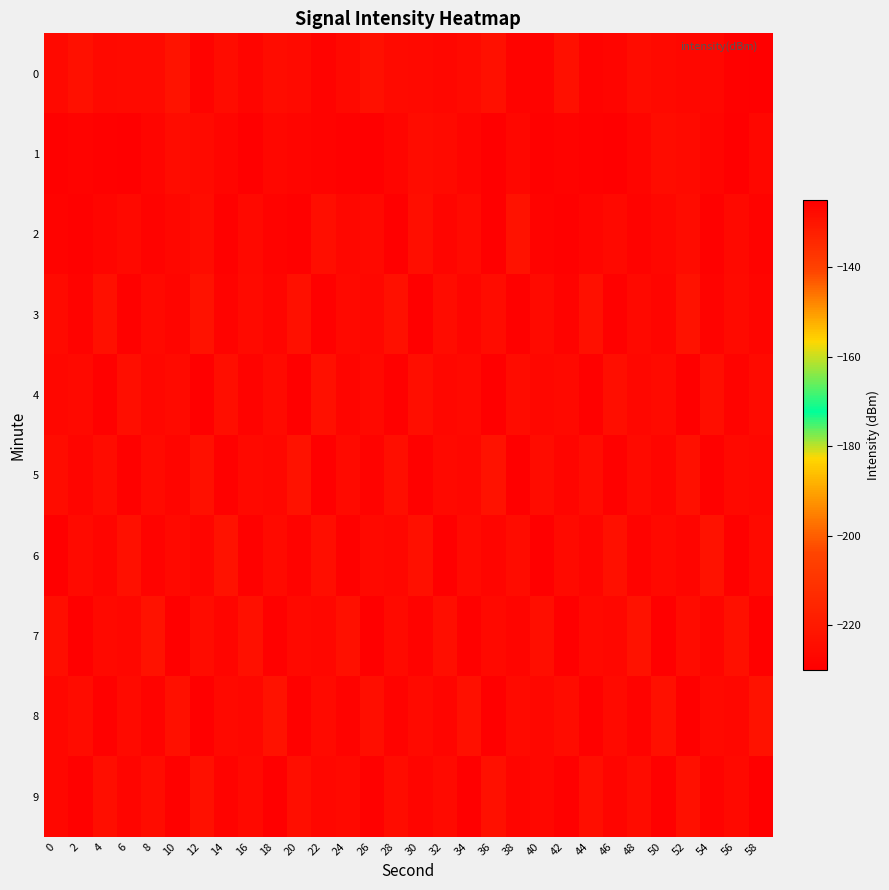

Rank the series at 32 from lowest to highest value.

7, 3, 1, 9, 5, 0, 4, 2, 8, 6